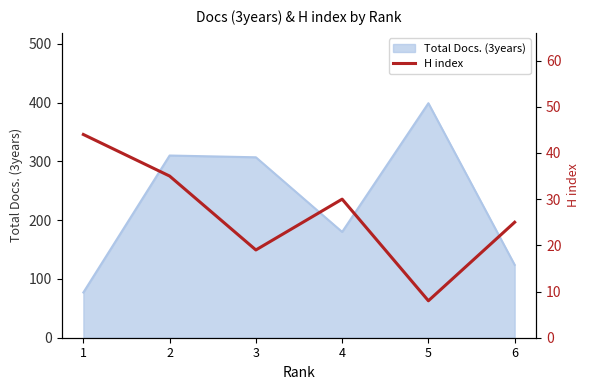

The value of Total Docs. (3years) at 4 is 180. True or false?

True